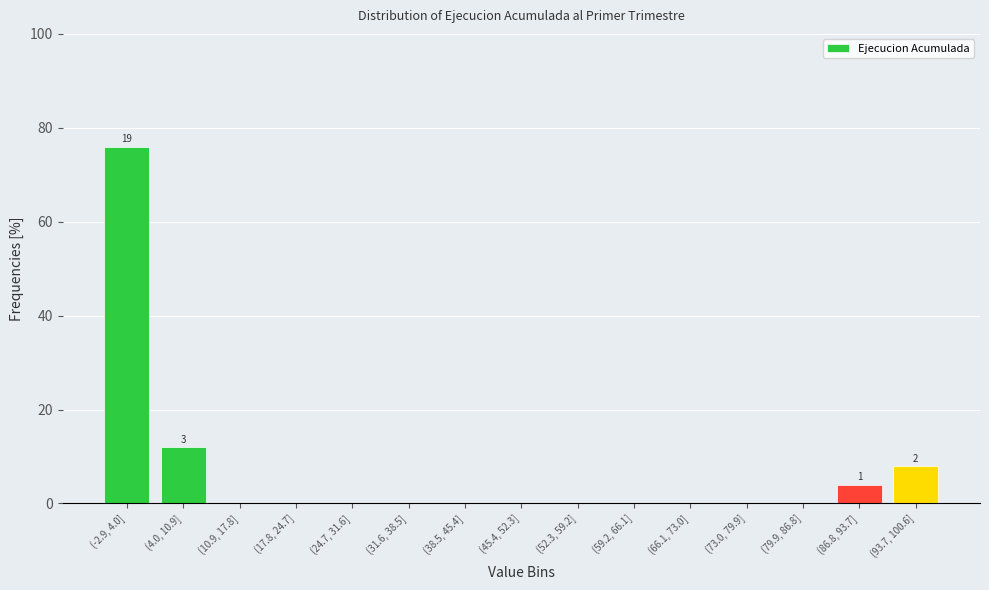

Reading right to left, transcribe all the data shown in this chart.

(93.7, 100.6]=8	(86.8, 93.7]=4	(79.9, 86.8]=0	(73.0, 79.9]=0	(66.1, 73.0]=0	(59.2, 66.1]=0	(52.3, 59.2]=0	(45.4, 52.3]=0	(38.5, 45.4]=0	(31.6, 38.5]=0	(24.7, 31.6]=0	(17.8, 24.7]=0	(10.9, 17.8]=0	(4.0, 10.9]=12	(-2.9, 4.0]=76